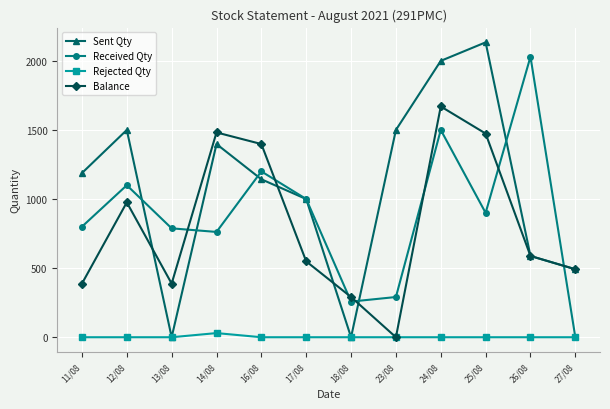

In Sent Qty, how many points are higher than both neighbors (excluding endpoints)?

3